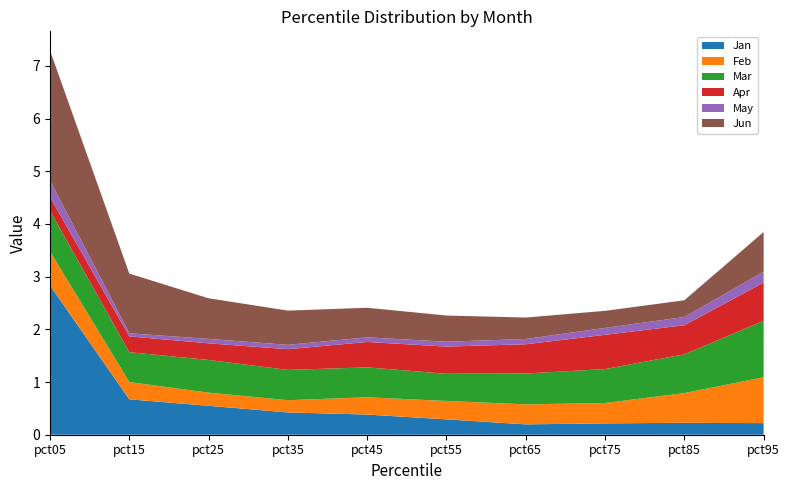

Reading left to right, transcribe all the data shown in this chart.

Jan: 2.8	0.7	0.5	0.4	0.4	0.3	0.2	0.2	0.2	0.2
Feb: 0.6	0.3	0.3	0.2	0.3	0.3	0.4	0.4	0.6	0.9
Mar: 0.8	0.6	0.6	0.6	0.6	0.5	0.6	0.6	0.7	1.1
Apr: 0.3	0.3	0.3	0.4	0.5	0.5	0.6	0.7	0.6	0.7
May: 0.3	0.1	0.1	0.1	0.1	0.1	0.1	0.1	0.2	0.2
Jun: 2.5	1.1	0.8	0.6	0.6	0.5	0.4	0.3	0.3	0.8